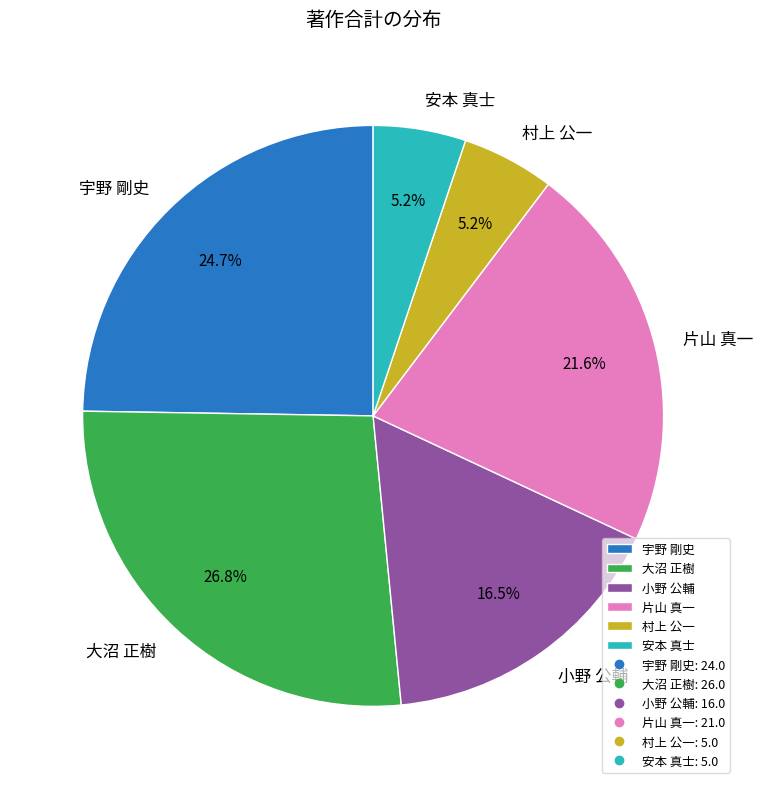

What percentage is NOT represented by 宇野 剛史?

75.3%